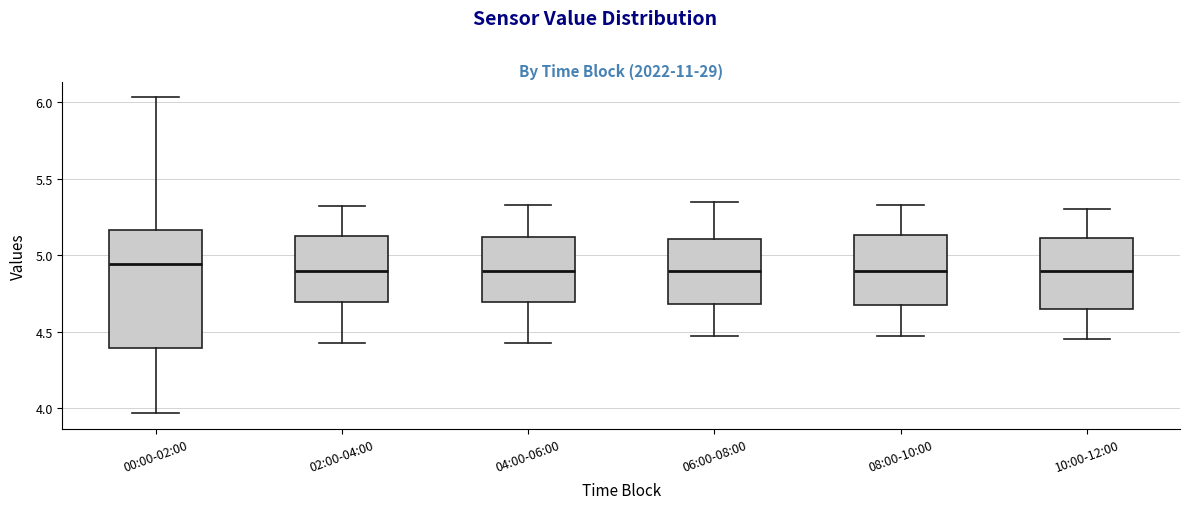

Reading left to right, read every box against the y-axis: the position of its median line, the range the box covers, and the ends of its whiskers. The values are not printed on the chart, so give them approximately, as read against the axis.

00:00-02:00: median 4.95, box 4.40 to 5.15, whiskers 3.95 to 6.05
02:00-04:00: median 4.90, box 4.70 to 5.15, whiskers 4.45 to 5.30
04:00-06:00: median 4.90, box 4.70 to 5.10, whiskers 4.45 to 5.35
06:00-08:00: median 4.90, box 4.70 to 5.10, whiskers 4.45 to 5.35
08:00-10:00: median 4.90, box 4.70 to 5.15, whiskers 4.45 to 5.35
10:00-12:00: median 4.90, box 4.65 to 5.10, whiskers 4.45 to 5.30